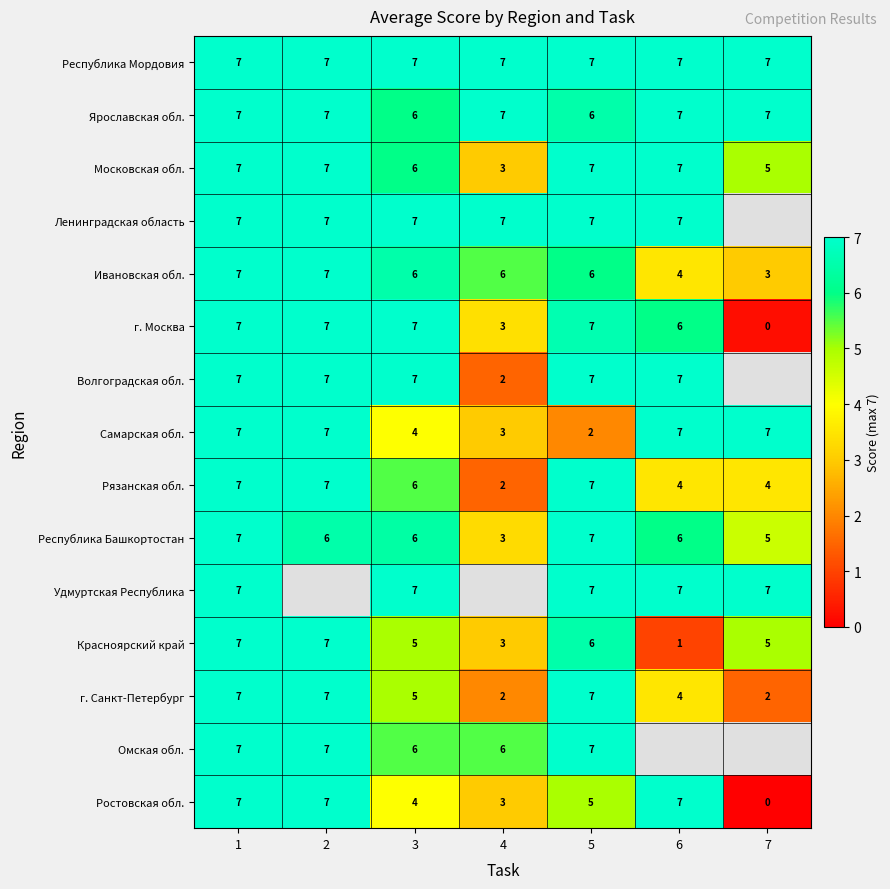

How many values in the Ярославская обл. series are below 7?

2